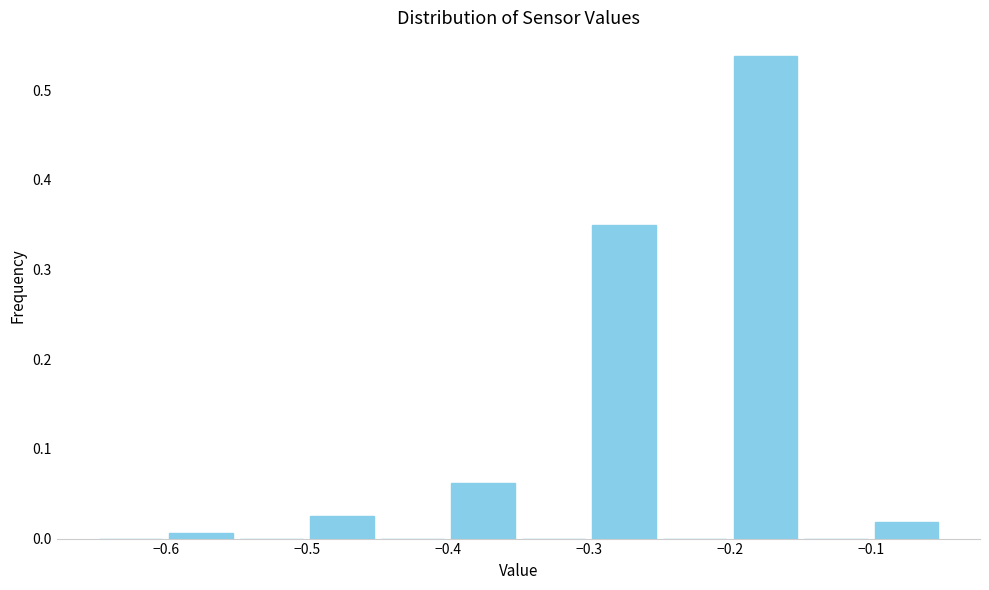

Reading left to right, transcribe this chart: for each bar, give the range it covers on the x-axis and its height. The values are not printed on the chart, so give them approximately, as read against the axis.

-0.65 to -0.60: 0
-0.60 to -0.55: under 0.01
-0.55 to -0.50: 0
-0.50 to -0.45: 0.03
-0.45 to -0.40: 0
-0.40 to -0.35: 0.06
-0.35 to -0.30: 0
-0.30 to -0.25: 0.35
-0.25 to -0.20: 0
-0.20 to -0.15: 0.54
-0.15 to -0.10: 0
-0.10 to -0.05: 0.02